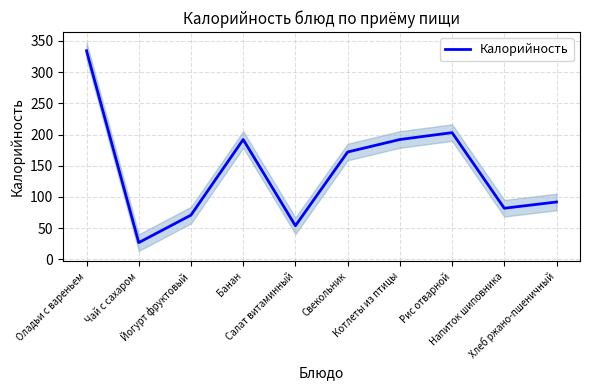

The chart shows a value of 435 at Оладьи с вареньем. True or false?

False